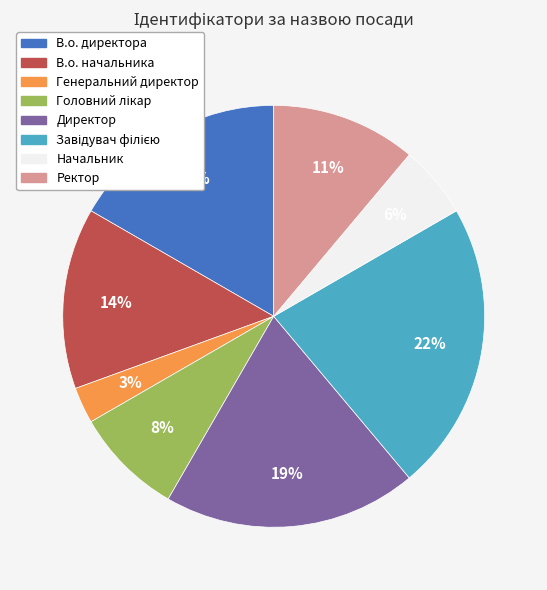

Does В.о. начальника represent more than half of the total?

No